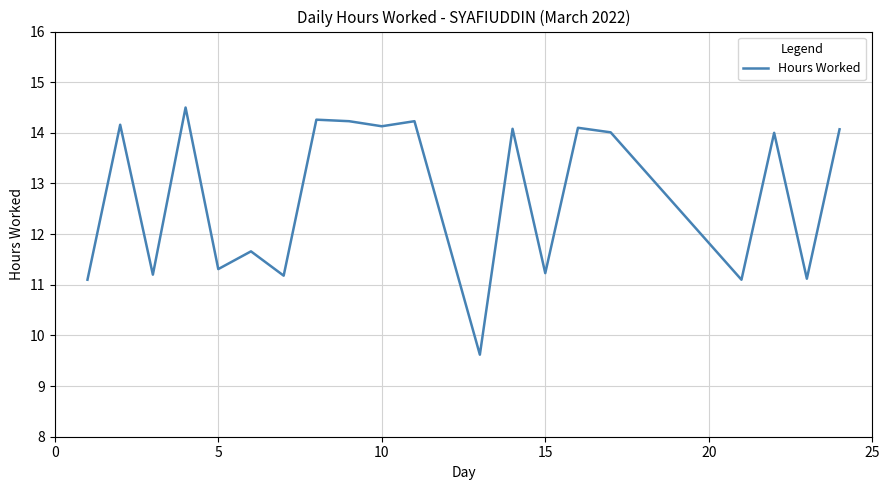

What is the smallest value displayed?

9.6